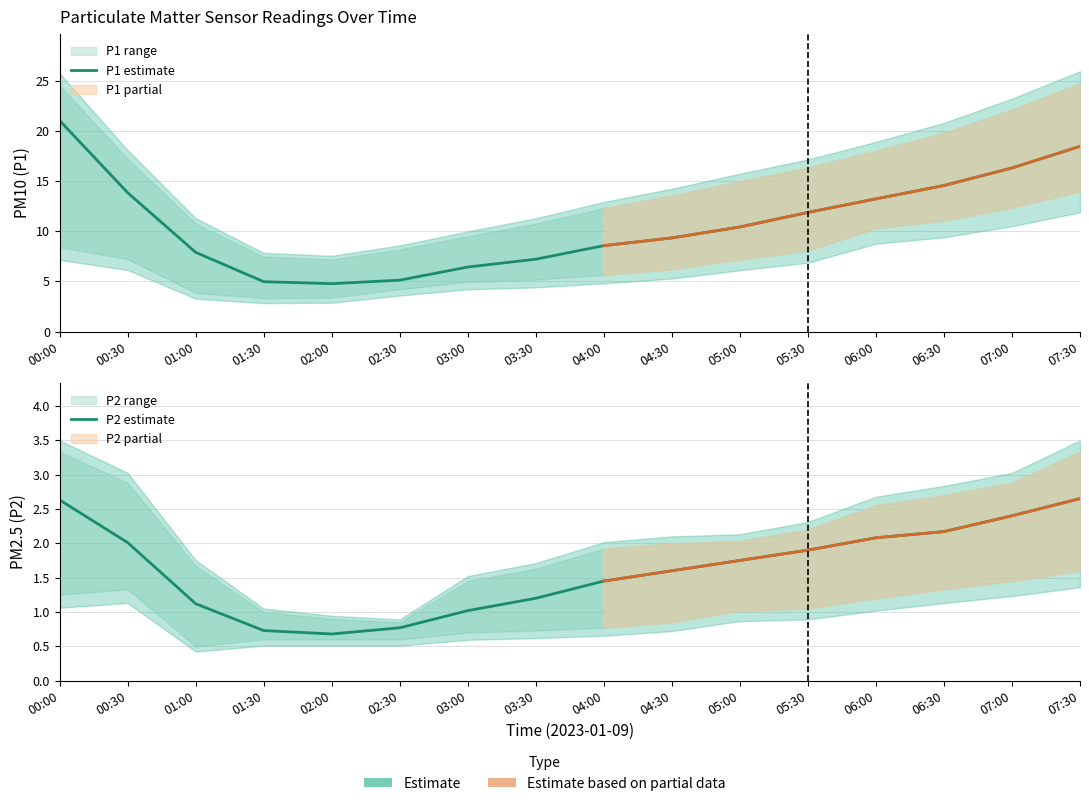

In P1 estimate, how many points are lower than both neighbors (excluding endpoints)?

1